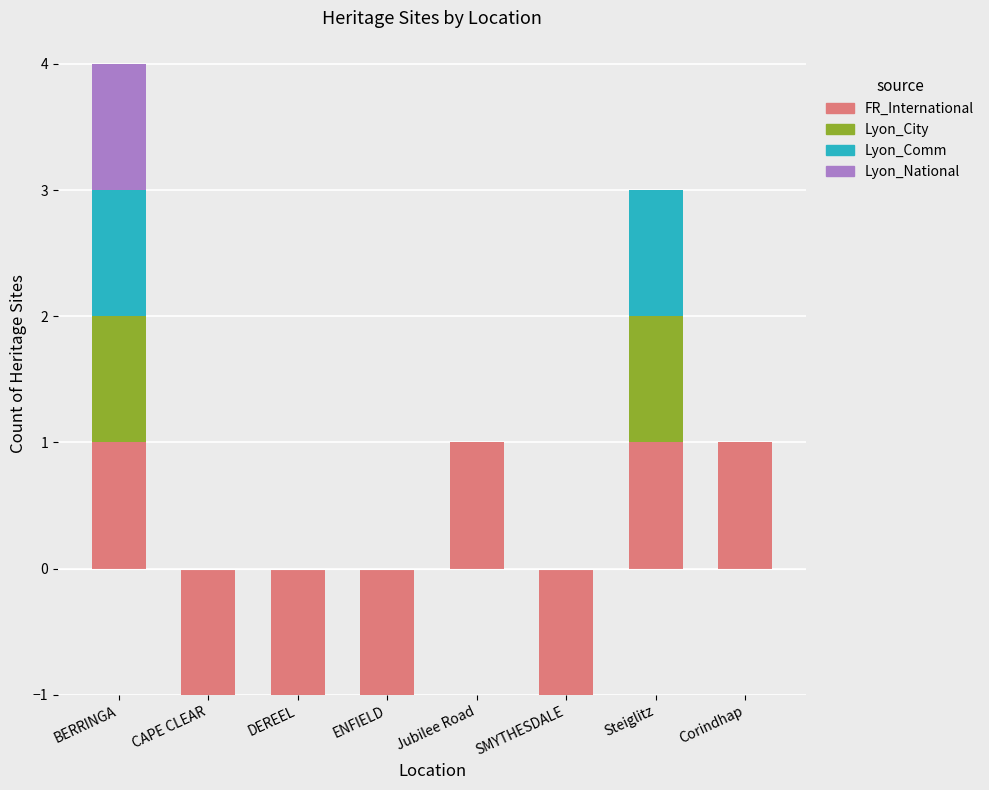

Count the number of categories in the chart.

8